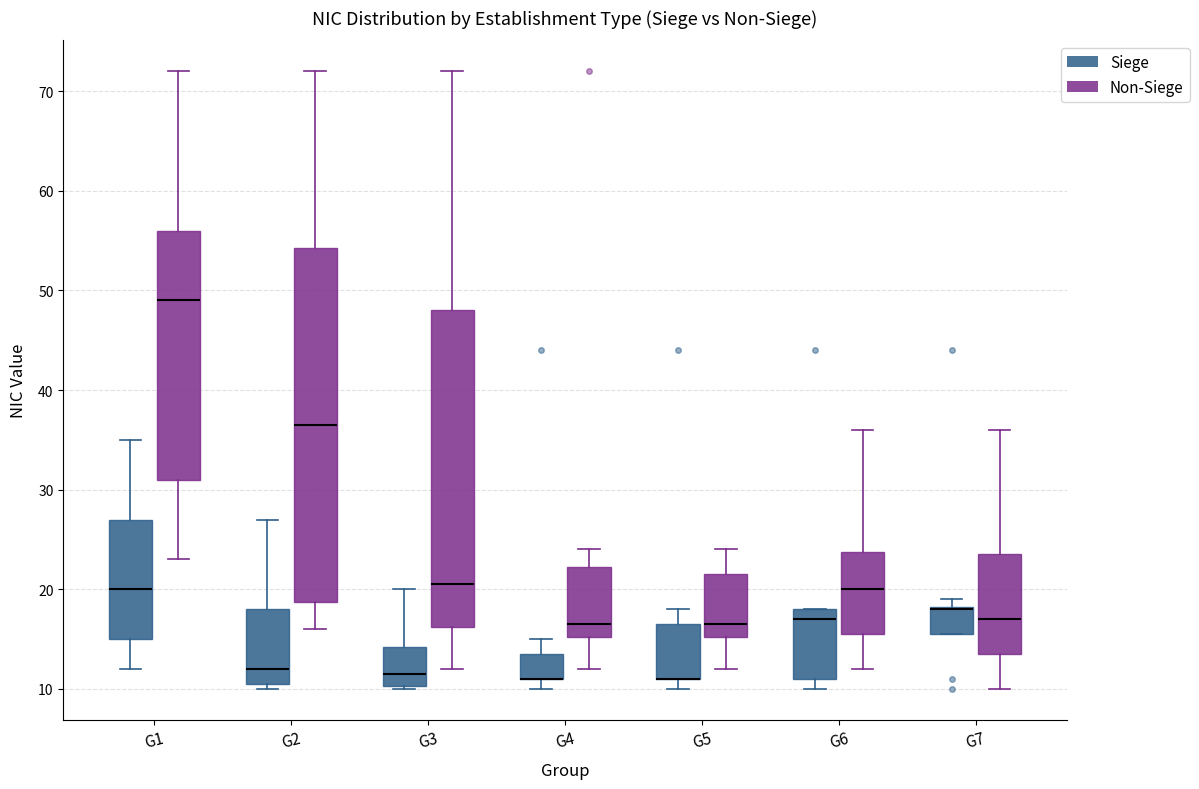

Reading left to right, read every box against the y-axis: the position of its median line, the range the box covers, and the ends of its whiskers. The values are not printed on the chart, so give them approximately, as read against the axis.

G1 (Siege): median 20, box 15 to 27, whiskers 12 to 35
G1 (Non-Siege): median 49, box 31 to 56, whiskers 23 to 72
G2 (Siege): median 12, box 11 to 18, whiskers 10 to 27
G2 (Non-Siege): median 37, box 19 to 54, whiskers 16 to 72
G3 (Siege): median 12, box 10 to 14, whiskers 10 to 20
G3 (Non-Siege): median 21, box 16 to 48, whiskers 12 to 72
G4 (Siege): median 11 (drawn on the box's lower edge), box 11 to 14, whiskers 10 to 15
G4 (Non-Siege): median 17, box 15 to 22, whiskers 12 to 24
G5 (Siege): median 11 (drawn on the box's lower edge), box 11 to 17, whiskers 10 to 18
G5 (Non-Siege): median 17, box 15 to 22, whiskers 12 to 24
G6 (Siege): median 17, box 11 to 18, whiskers 10 to 18
G6 (Non-Siege): median 20, box 16 to 24, whiskers 12 to 36
G7 (Siege): median 18 (drawn on the box's upper edge), box 16 to 18, whiskers 16 to 19
G7 (Non-Siege): median 17, box 14 to 24, whiskers 10 to 36